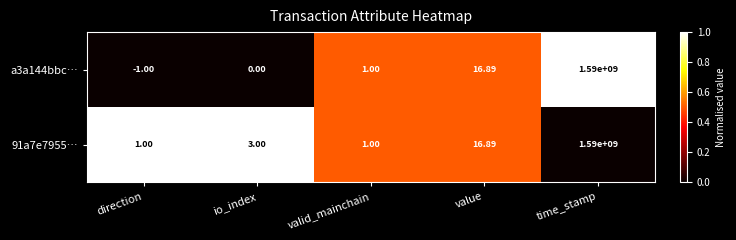

Is the value of a3a144bbc… at time_stamp greater than the value of 91a7e7955… at direction?

Yes